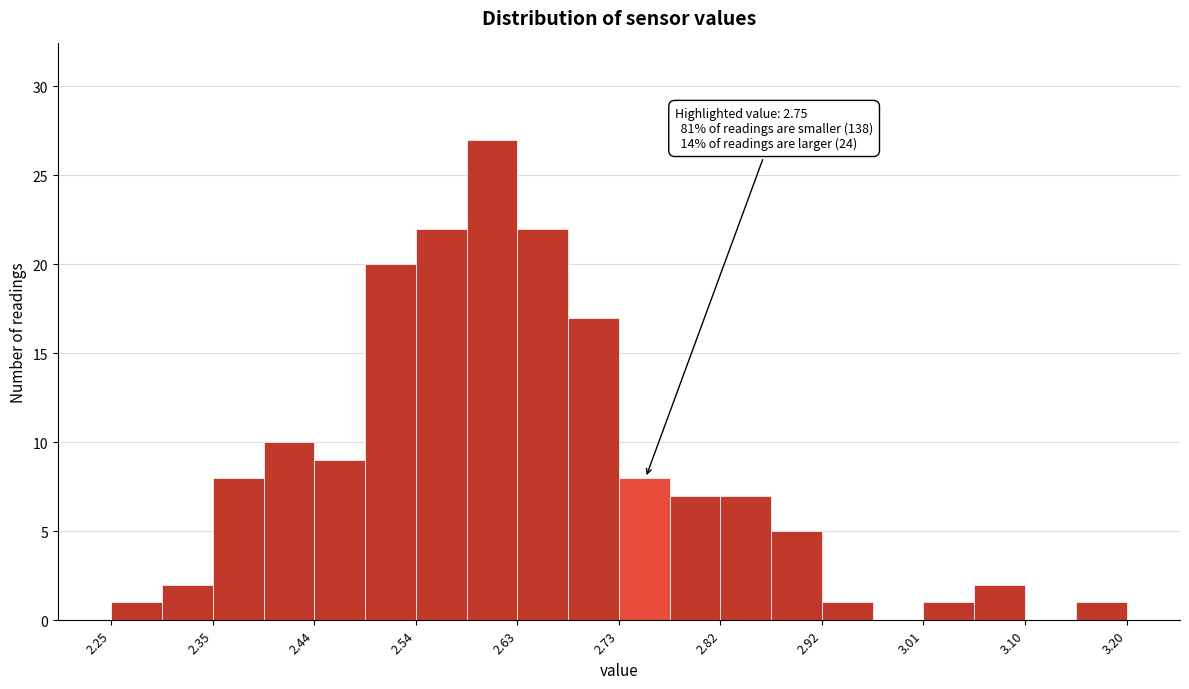

Over which range of the x-axis is the bar tallest?

2.58 to 2.63